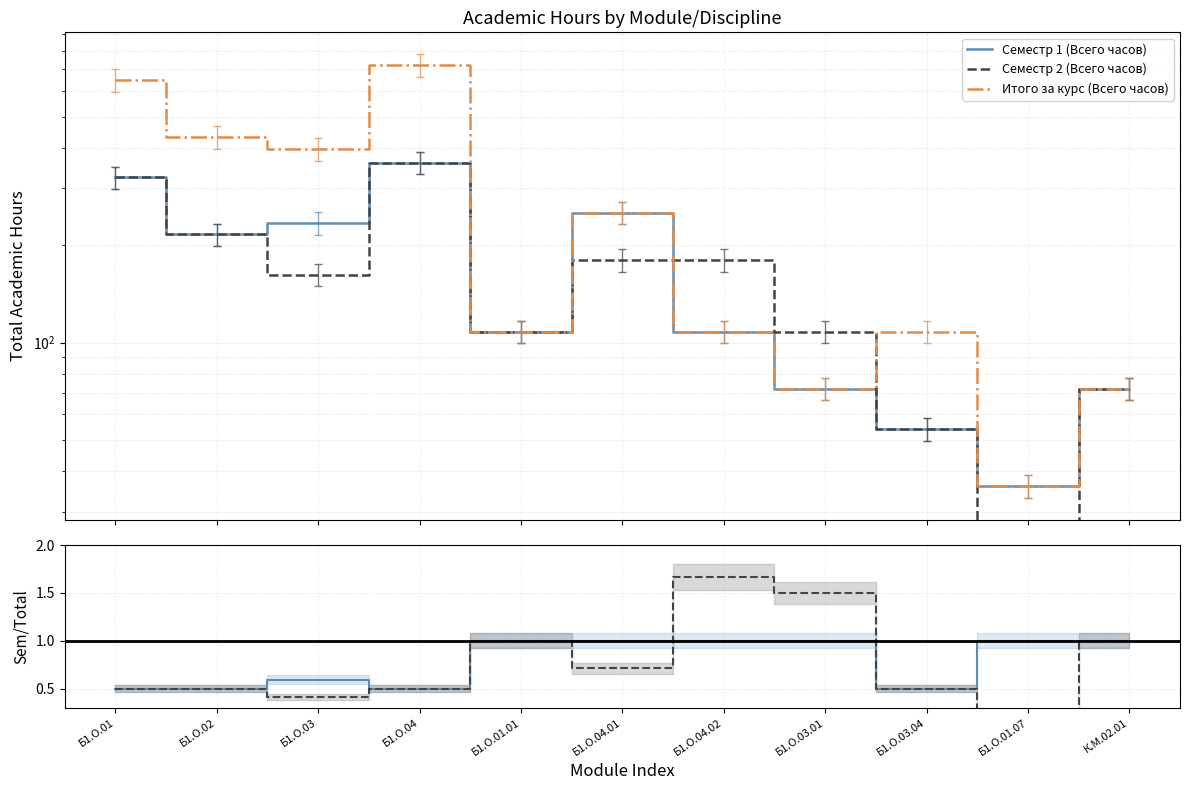

Which series has the largest range (max minus min)?

Итого за курс (Всего часов)